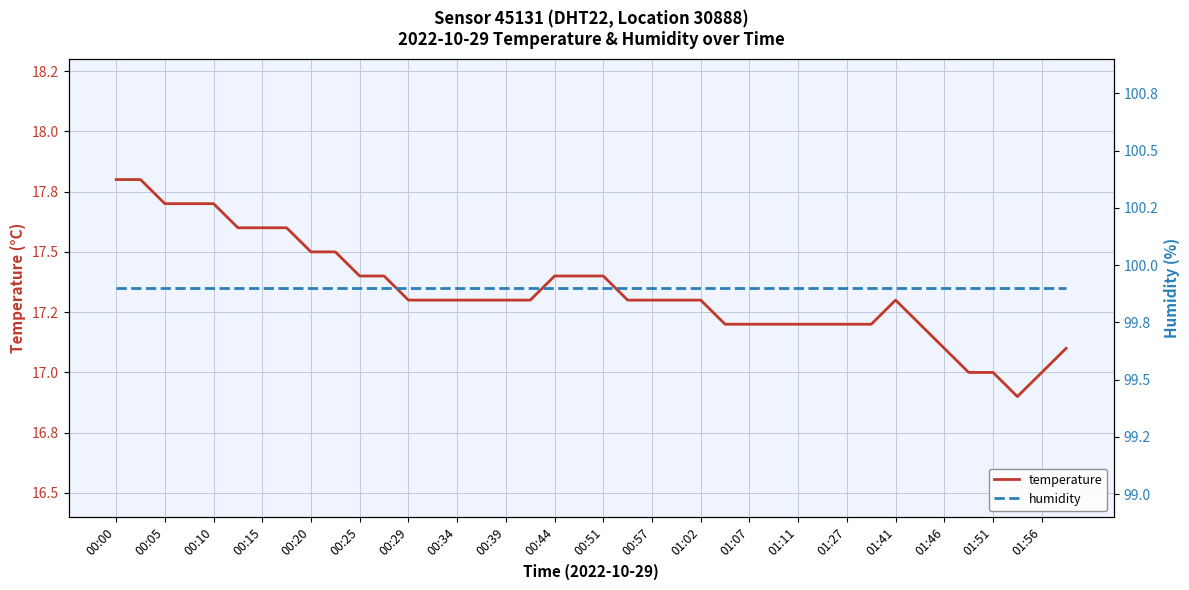

What is the smallest value displayed?

16.9